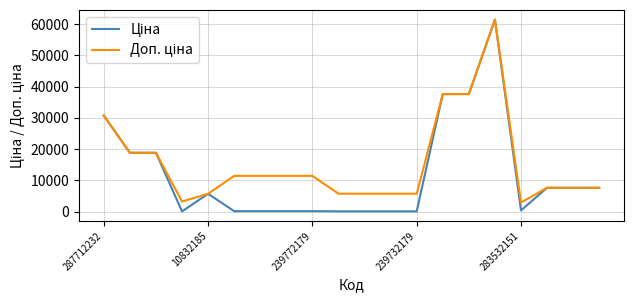

In Ціна, how many points are lower than both neighbors (excluding endpoints)?

2